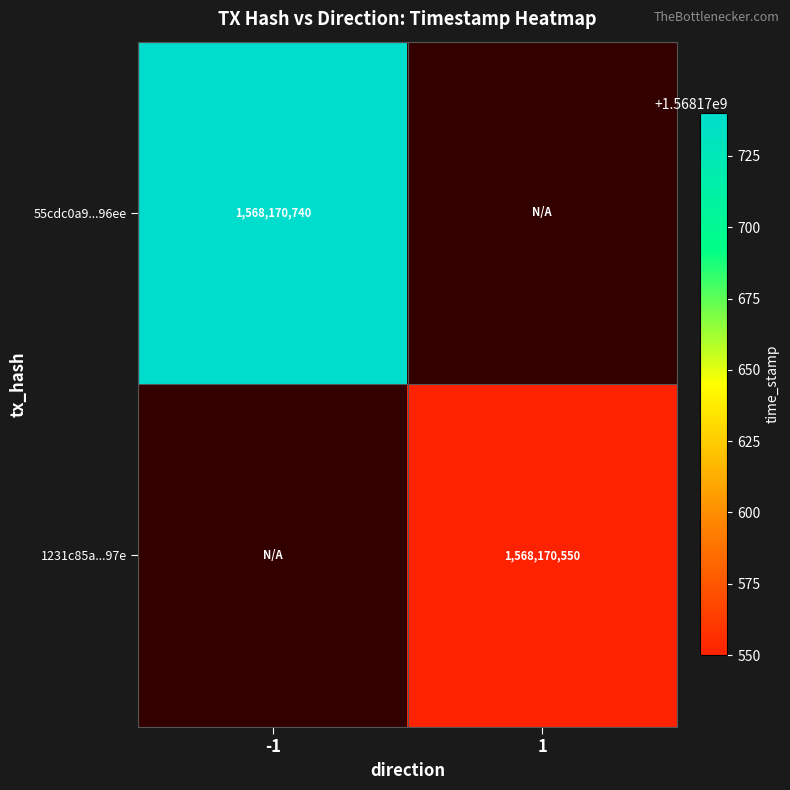

What is the average value of the 55cdc0a93d4b1d9ce22d508c86547e0fb8396ee series?

784085370